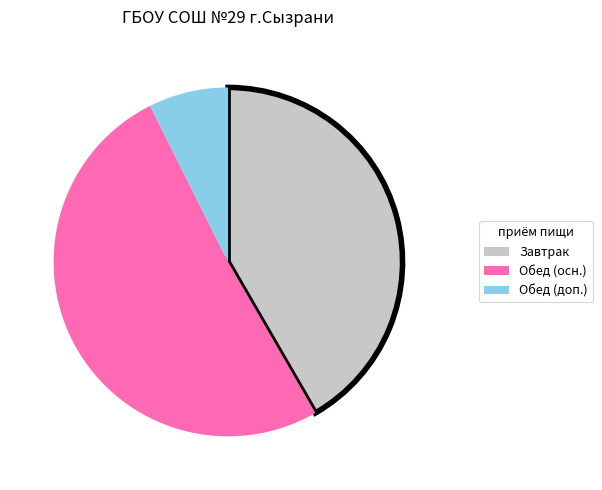

Which category accounts for the majority?

Обед (осн.)